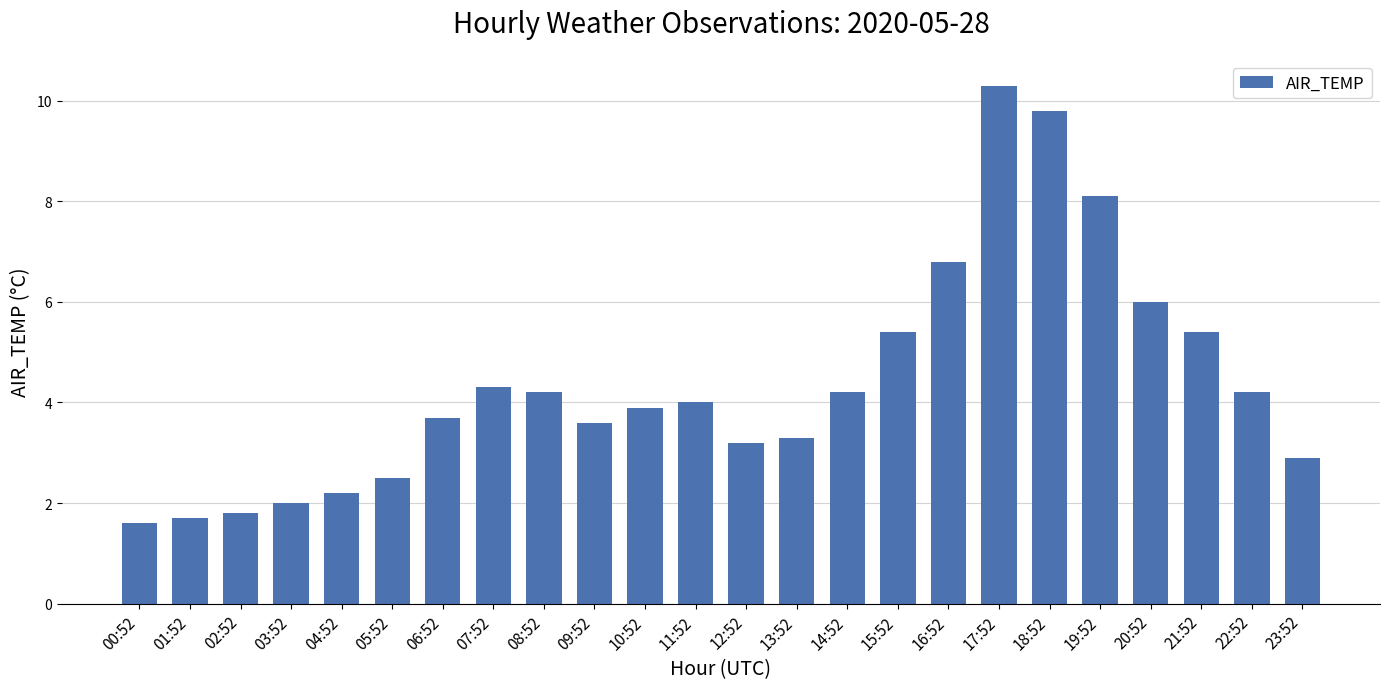

How many data points are less than 4?

12